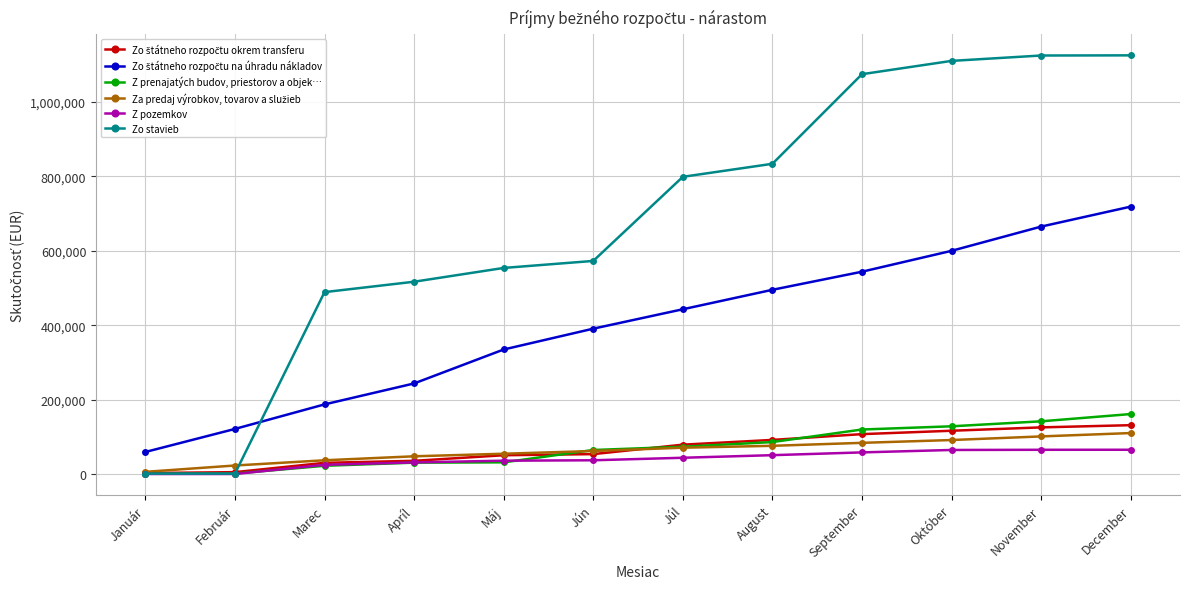

At which label does Z prenajatých budov, priestorov a objek… first exceed 73387?

Júl